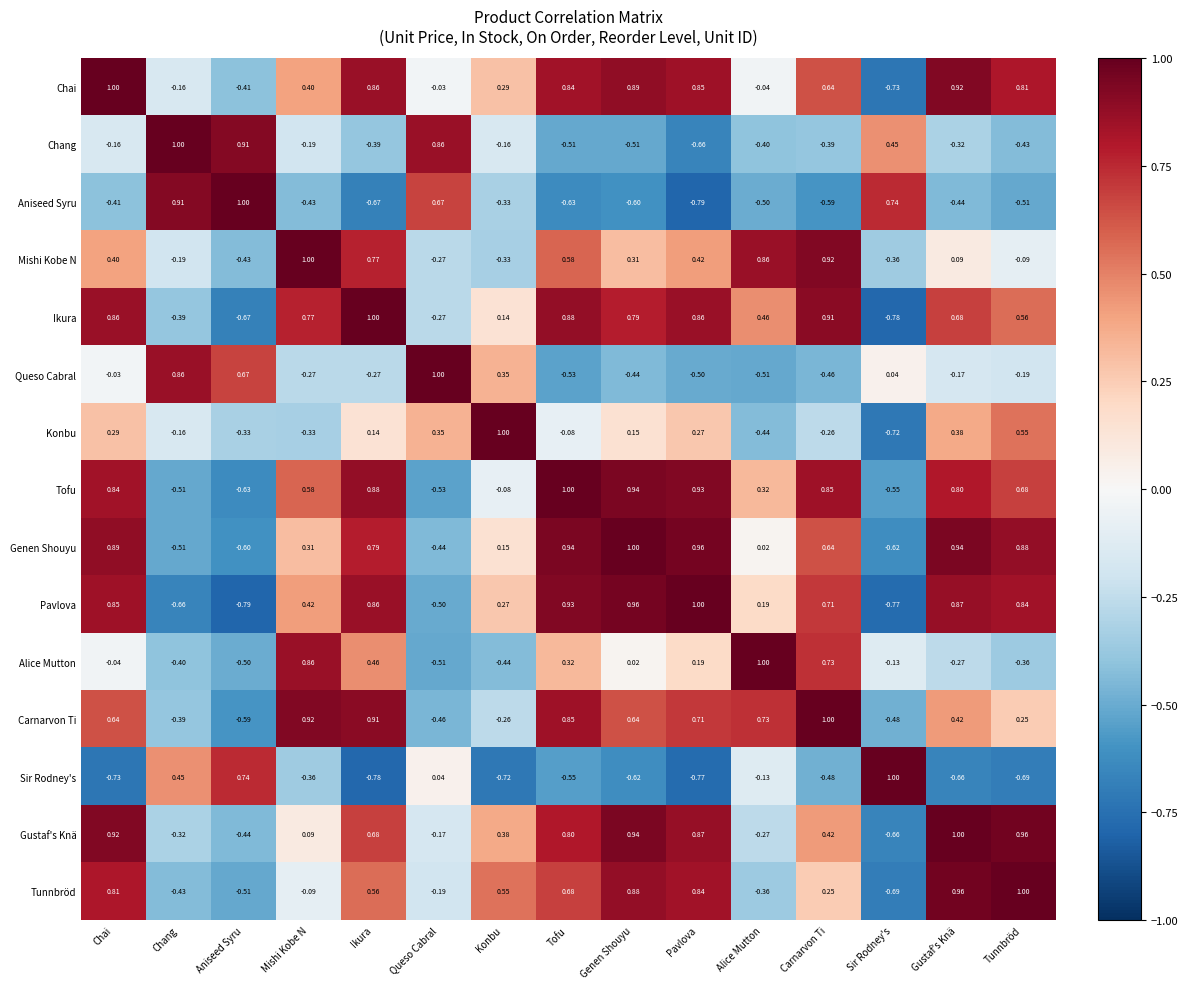

Where is Aniseed Syru nearest to the value 0?

Konbu